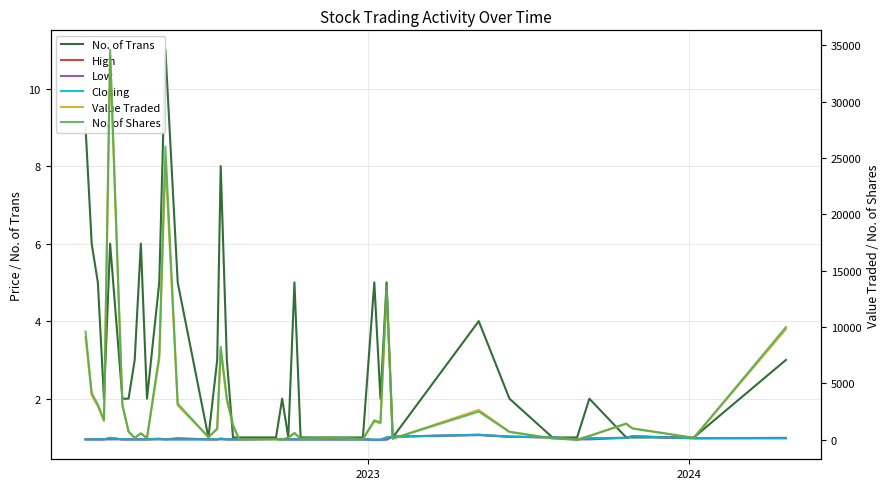

Which series has the largest range (max minus min)?

No. of Shares